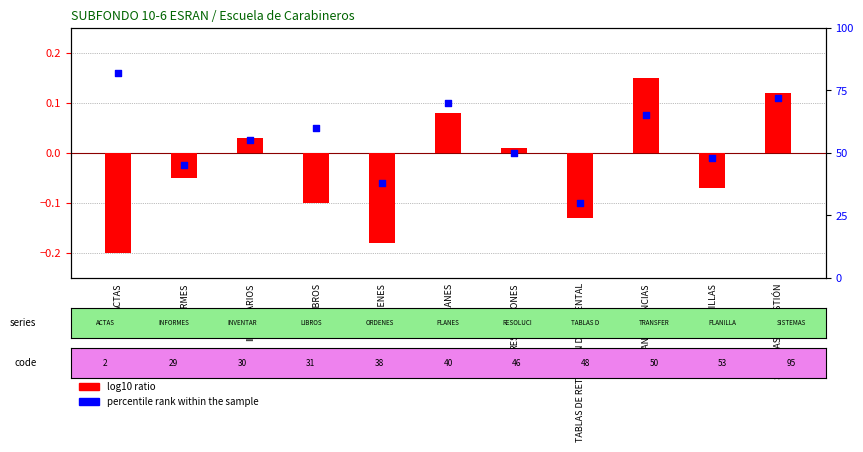

At how many categories does at least one series exceed 21?

11